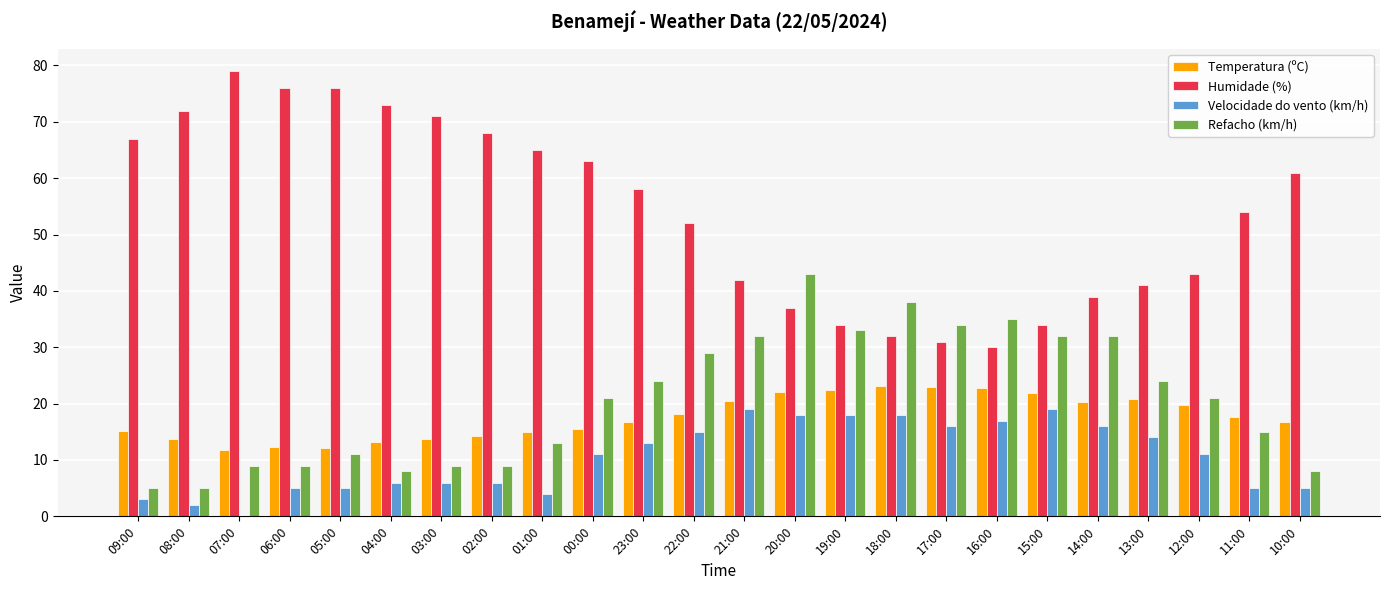

What is the total value across all series at 16:00?

104.7